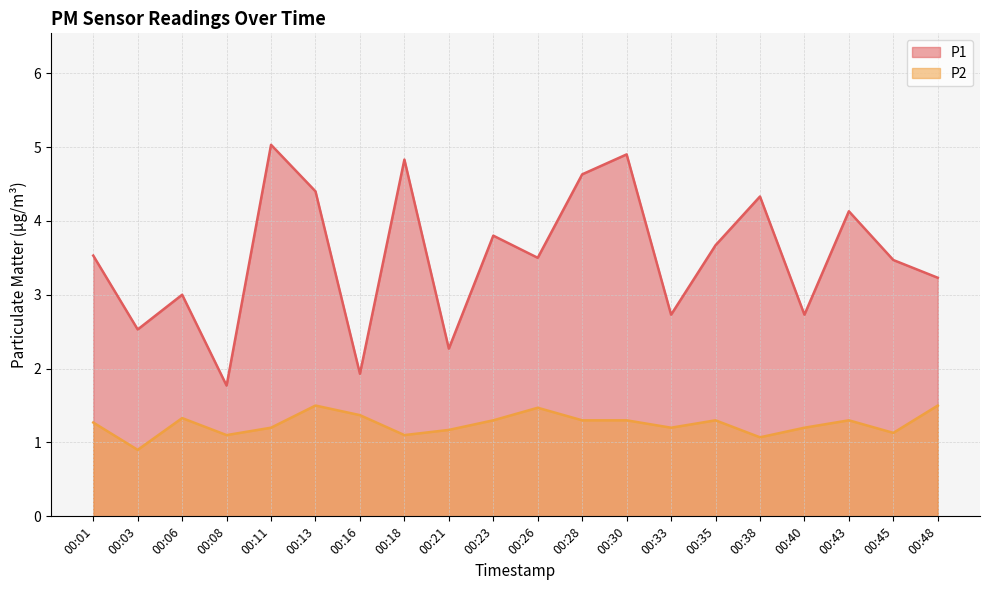

Reading left to right, transcribe all the data shown in this chart.

P1: 00:01=3.5	00:03=2.5	00:06=3.0	00:08=1.8	00:11=5.0	00:13=4.4	00:16=1.9	00:18=4.8	00:21=2.3	00:23=3.8	00:26=3.5	00:28=4.6	00:30=4.9	00:33=2.7	00:35=3.7	00:38=4.3	00:40=2.7	00:43=4.1	00:45=3.5	00:48=3.2
P2: 00:01=1.3	00:03=0.9	00:06=1.3	00:08=1.1	00:11=1.2	00:13=1.5	00:16=1.4	00:18=1.1	00:21=1.2	00:23=1.3	00:26=1.5	00:28=1.3	00:30=1.3	00:33=1.2	00:35=1.3	00:38=1.1	00:40=1.2	00:43=1.3	00:45=1.1	00:48=1.5